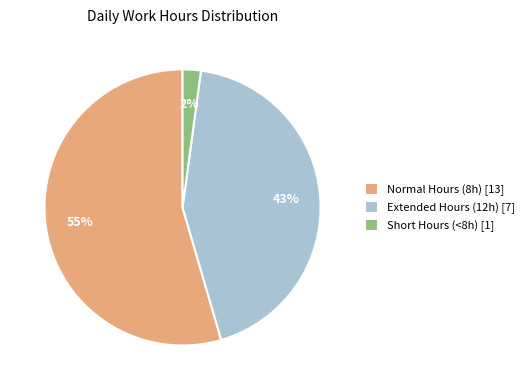

True or false: Extended Hours (12h) [7] accounts for 43% of the total.

True